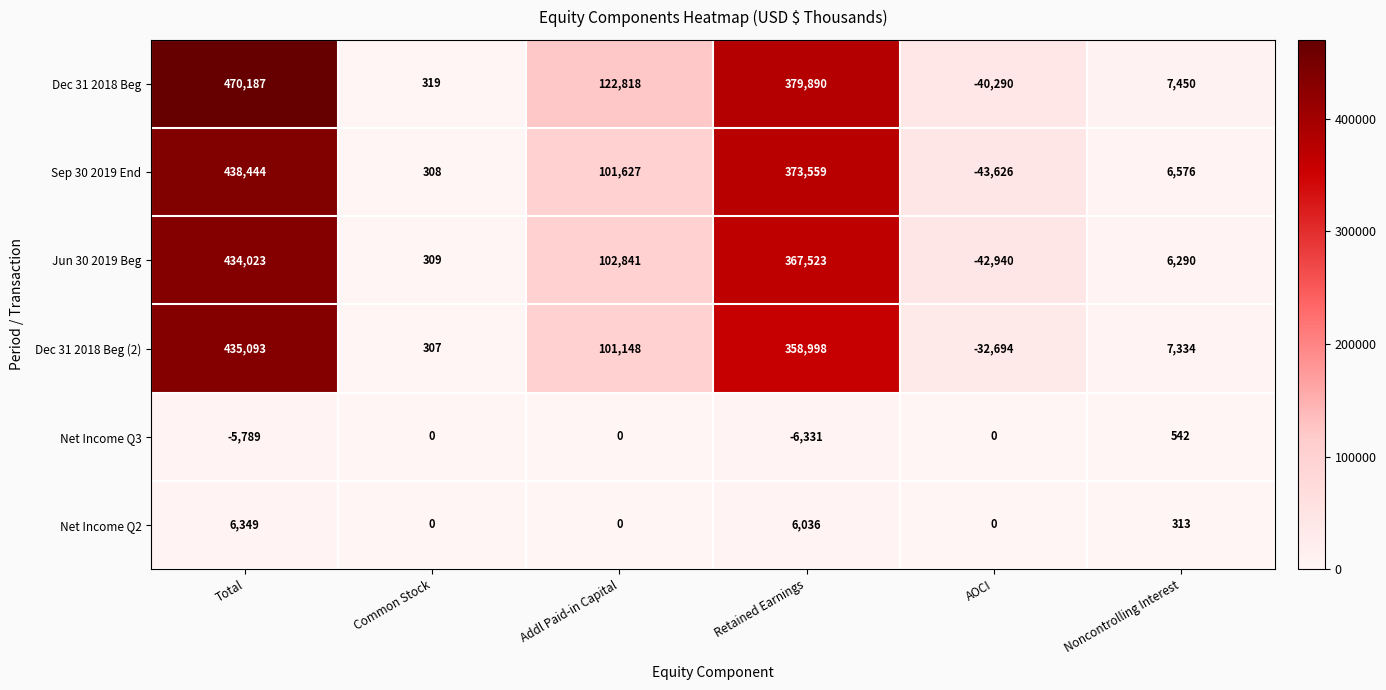

What is the approximate value of Jun 30 2019 Beg at AOCI?

-42940